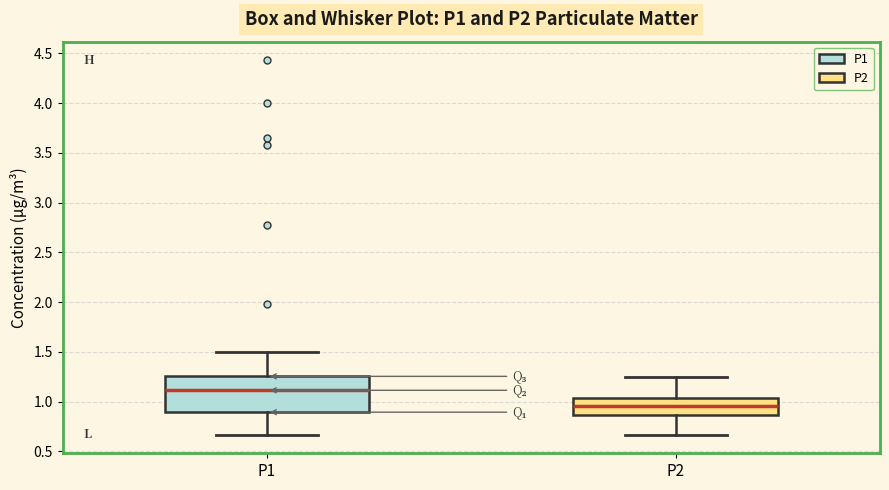

Comparing the boxes themselves (not the whiskers), which one is the tallest?

P1